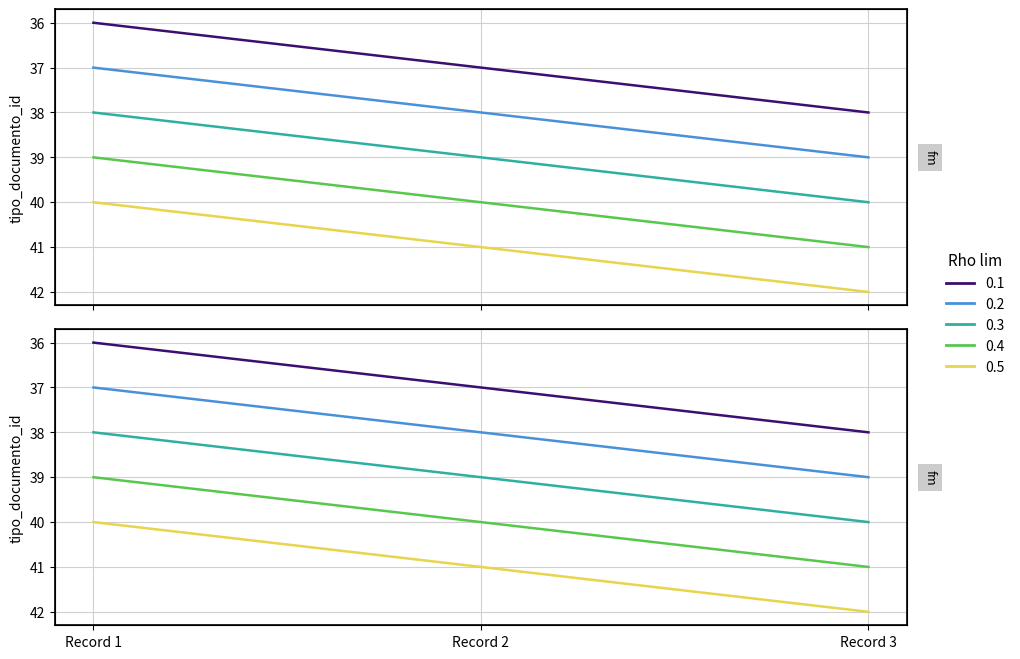

True or false: the data shows 17 at Record 3.

False